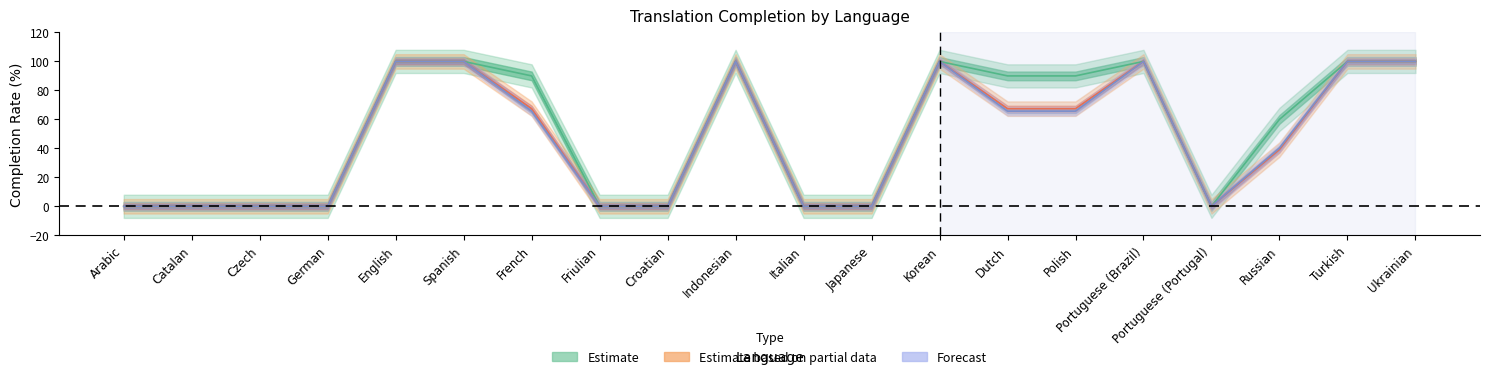

Reading right to left, list all the values displayed in this chart.

Estimate: Ukrainian=100.0	Turkish=100.0	Russian=60.0	Portuguese (Portugal)=0.0	Portuguese (Brazil)=100.0	Polish=90.0	Dutch=90.0	Korean=100.0	Japanese=0.0	Italian=0.0	Indonesian=100.0	Croatian=0.0	Friulian=0.0	French=90.0	Spanish=100.0	English=100.0	German=0.0	Czech=0.0	Catalan=0.0	Arabic=0.0
Estimate based on partial data: Ukrainian=100.0	Turkish=100.0	Russian=39.2	Portuguese (Portugal)=0.0	Portuguese (Brazil)=100.0	Polish=67.4	Dutch=67.4	Korean=100.0	Japanese=0.0	Italian=0.0	Indonesian=100.0	Croatian=0.0	Friulian=0.0	French=67.4	Spanish=100.0	English=100.0	German=0.0	Czech=0.0	Catalan=0.0	Arabic=0.0
Forecast: Ukrainian=100.0	Turkish=100.0	Russian=40.2	Portuguese (Portugal)=0.0	Portuguese (Brazil)=100.0	Polish=65.7	Dutch=65.7	Korean=100.0	Japanese=0.0	Italian=0.0	Indonesian=100.0	Croatian=0.0	Friulian=0.0	French=65.7	Spanish=100.0	English=100.0	German=0.0	Czech=0.0	Catalan=0.0	Arabic=0.0